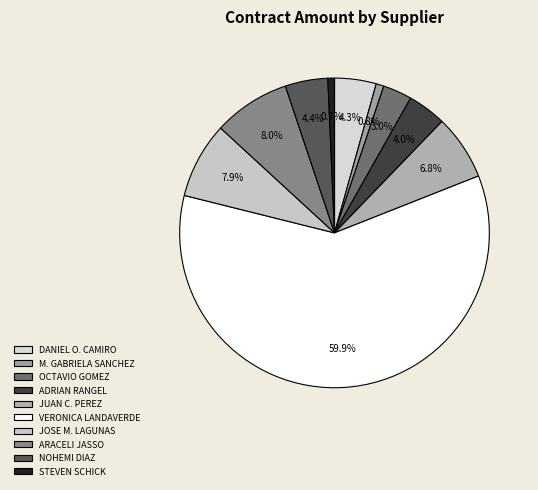

What is the smallest slice in the pie chart?

STEVEN EDWARD SCHICK